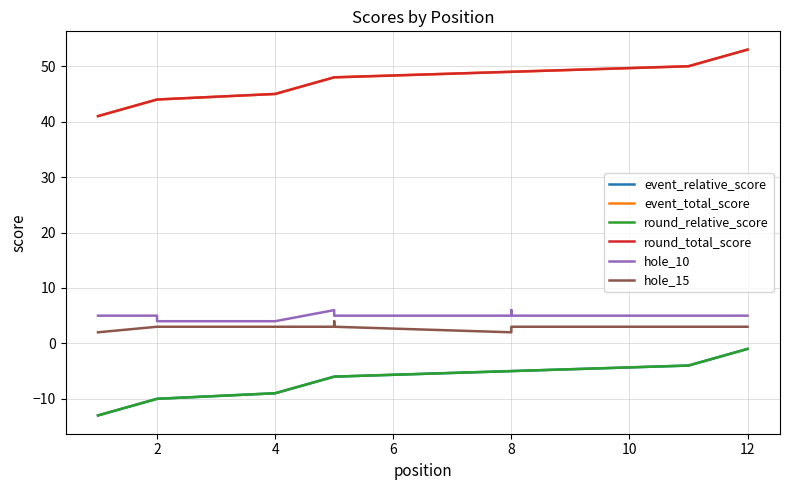

How many distinct data groups are displayed?

6